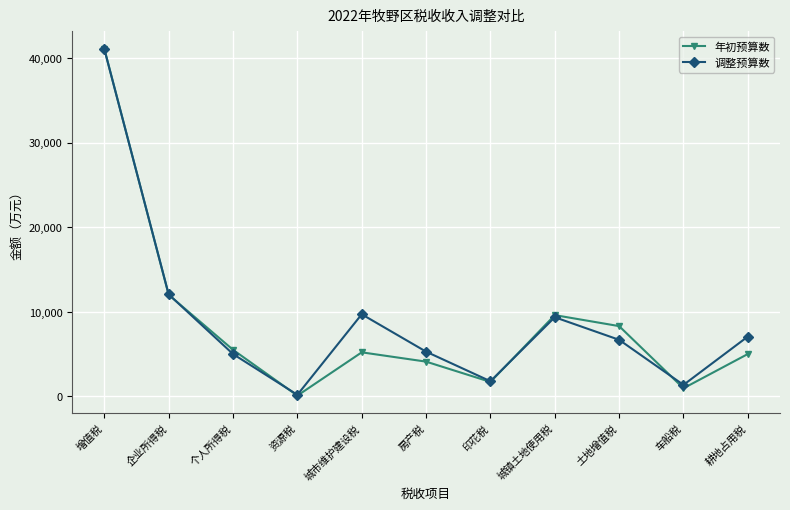

Which category has the lowest value in the 年初预算数 series?

资源税